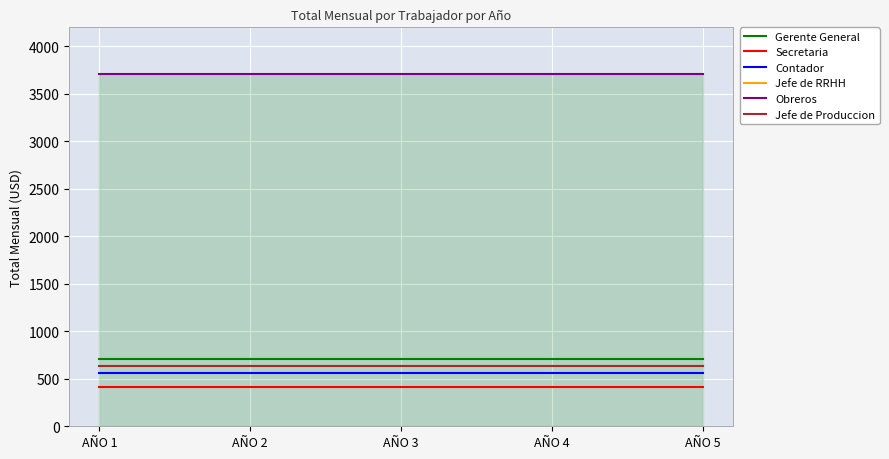

What is the value of the Gerente General point at the 2nd from the left?

706.6